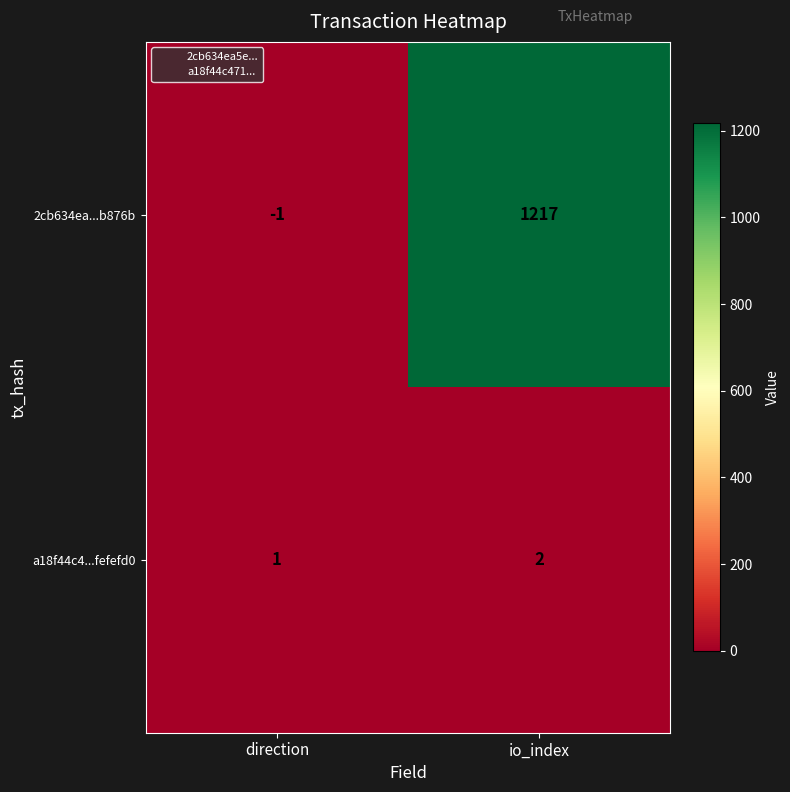

What is the sum of the 2cb634ea...b876b values at direction and io_index?

1216